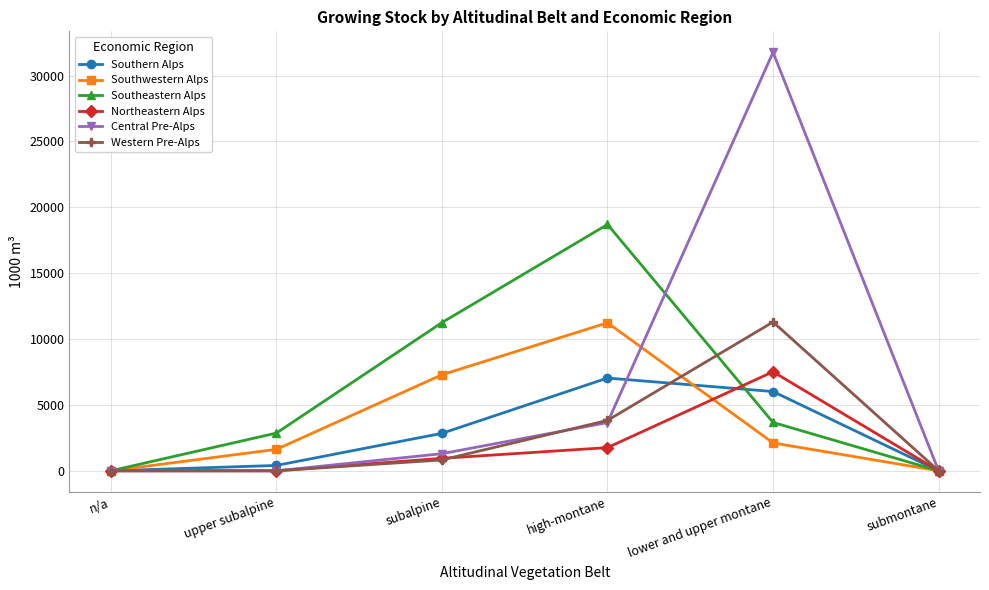

Count the number of data series in this chart.

6